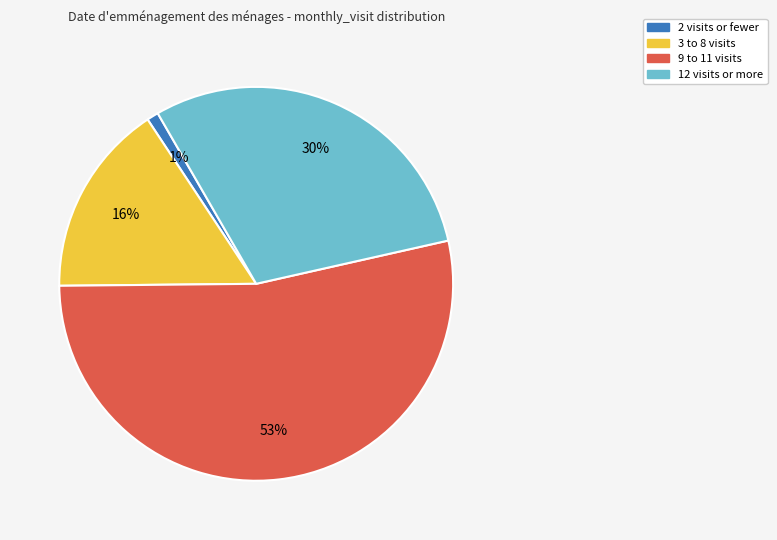

Is it true that 12 visits or more is 30% of the pie?

True